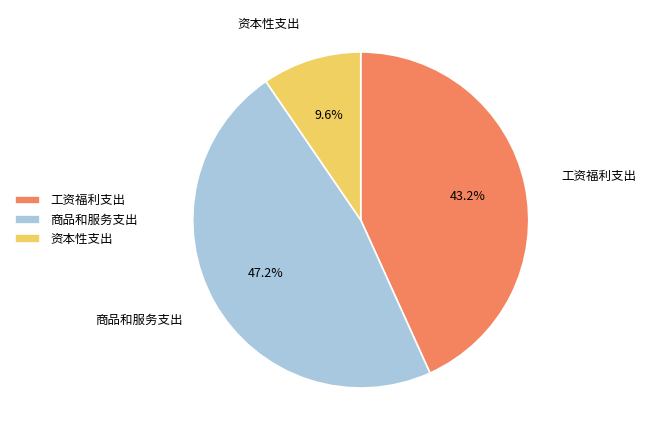

Is there any slice that represents more than half of the pie?

No